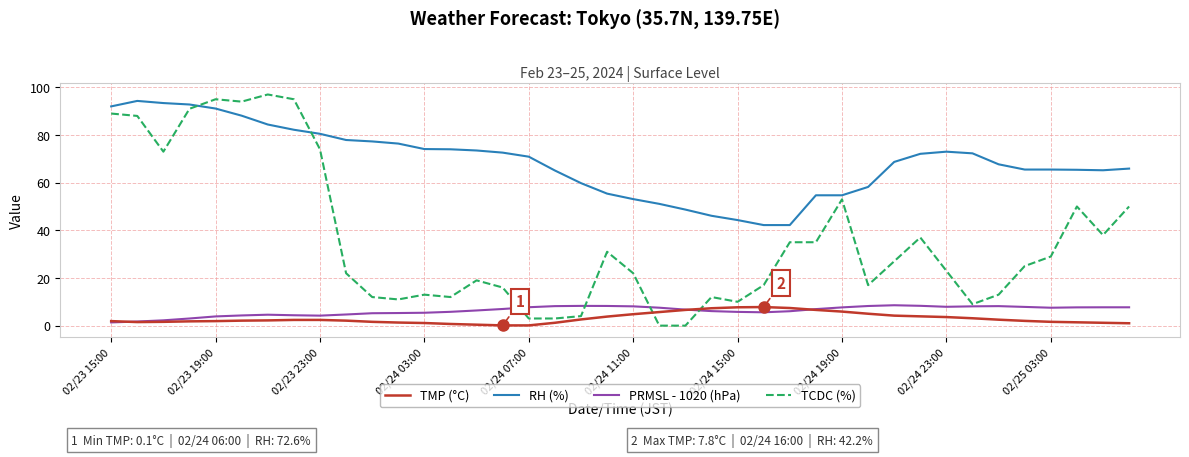

Which series has the widest spread of values?

TCDC (%)